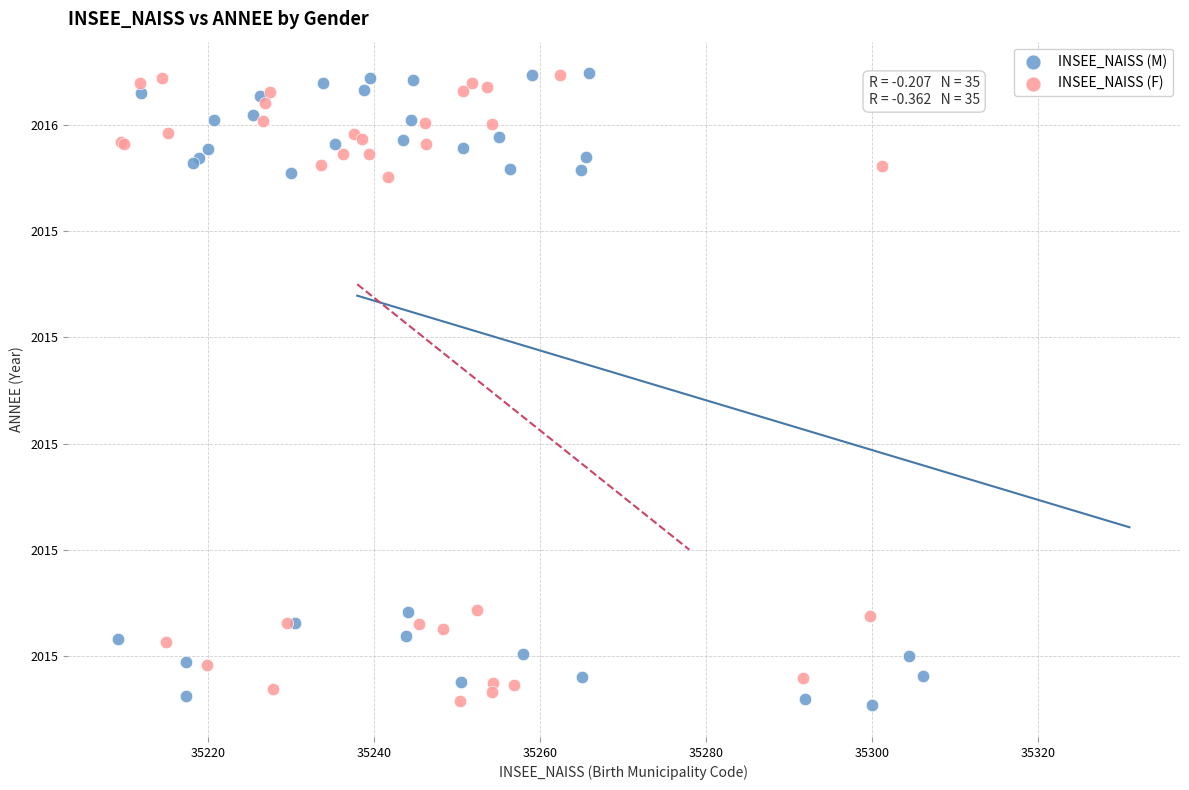

What are all the series names shown in the legend?

INSEE_NAISS (M), INSEE_NAISS (F)